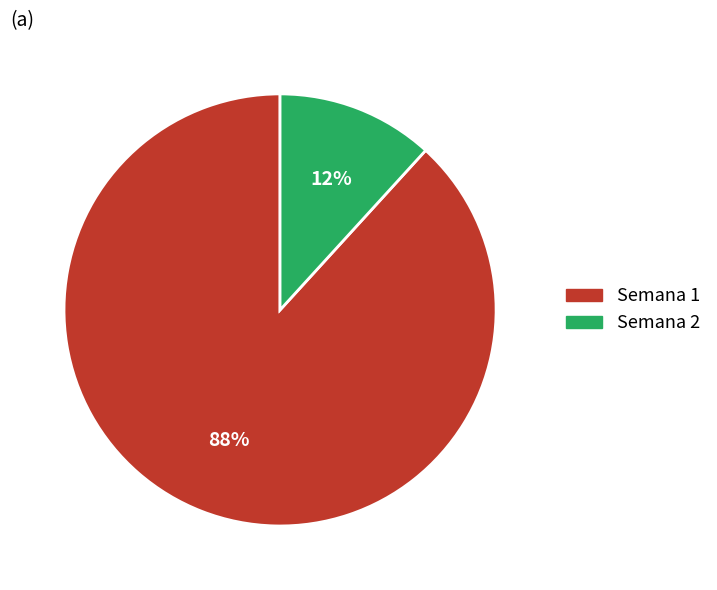

Count the number of slices in the pie.

2